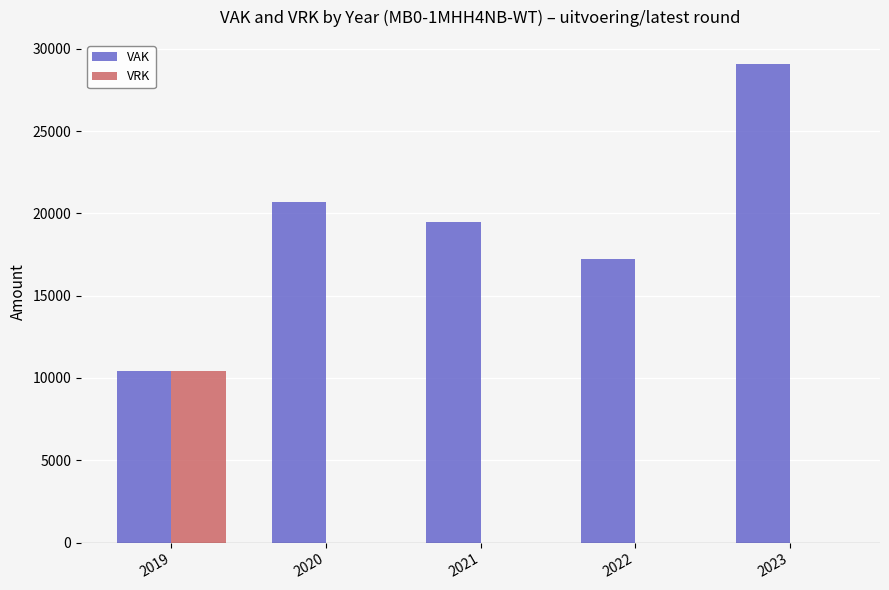

Where does the VAK series first go above 19495?

2020